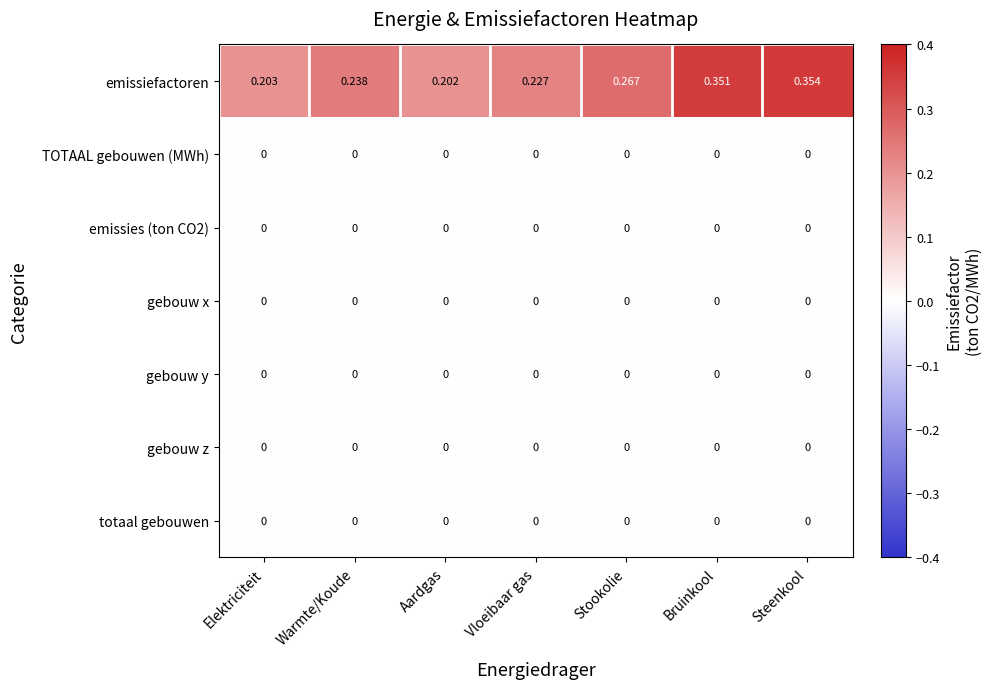

Which series has the largest total across all categories?

emissiefactoren